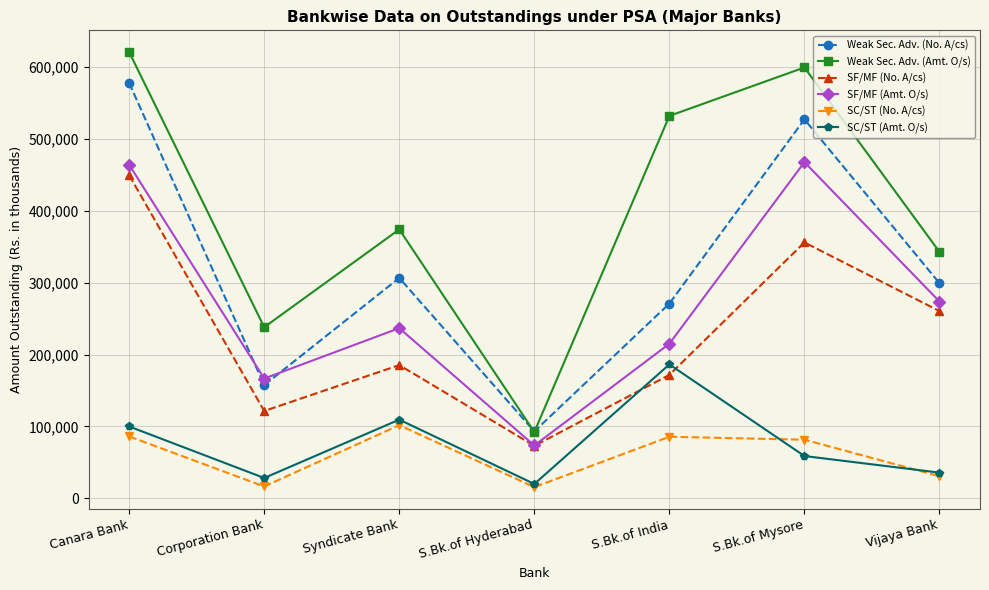

What is the sum of the Weak Sec. Adv. (No. A/cs) values at S.Bk.of Mysore and S.Bk.of India?

797930